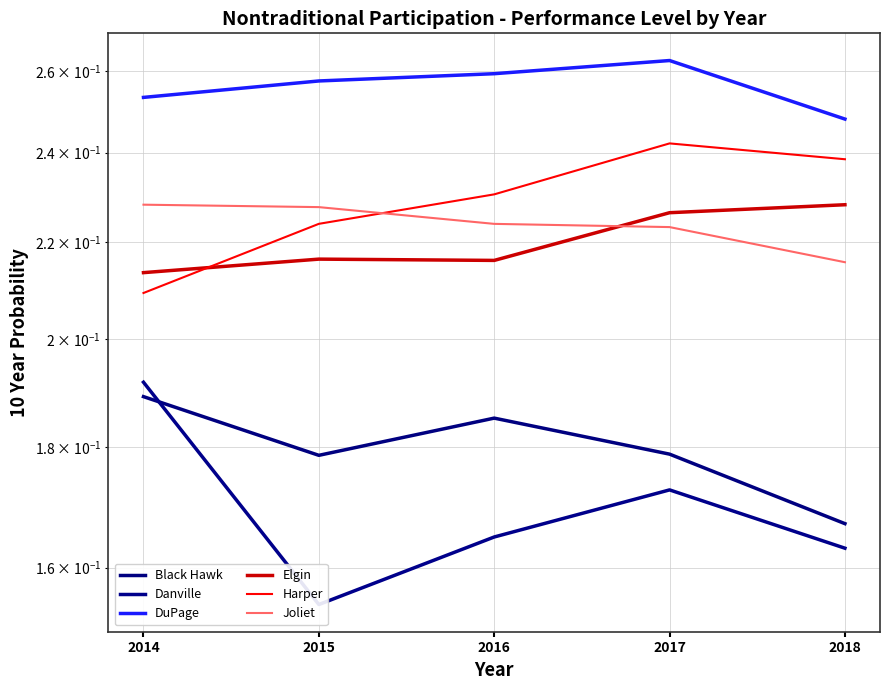

What value does the Joliet series have at 2016?

0.2